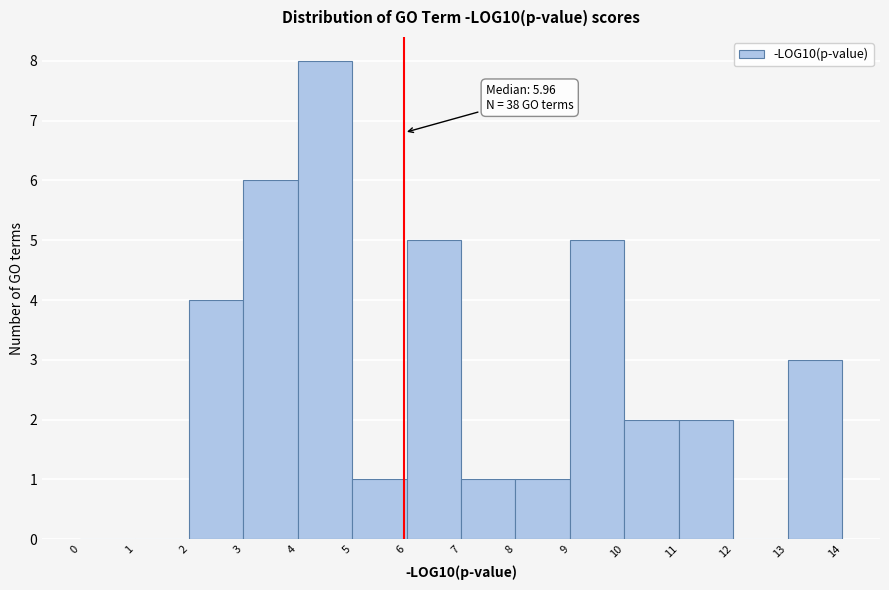

Which range on the x-axis has the tallest bar?

4 to 5